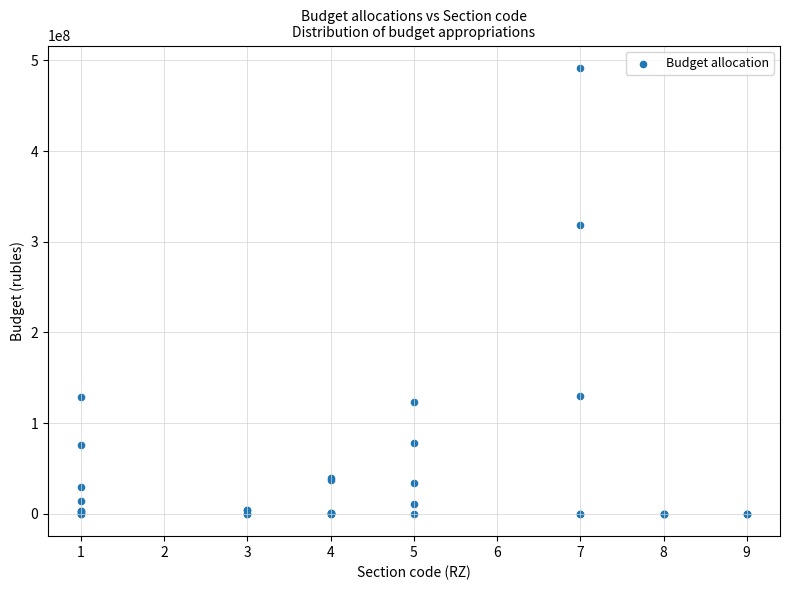

What Y value in the scatter plot is closest to 245885400?

318597586.4